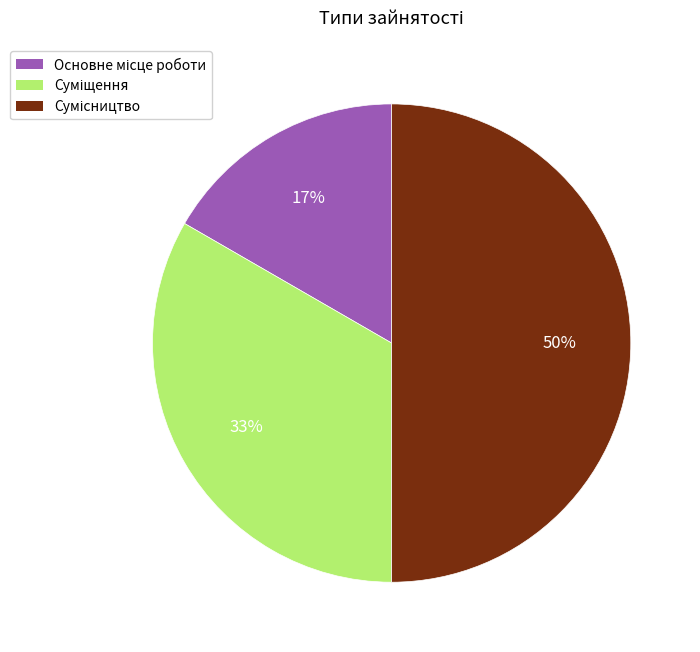

Count the number of slices in the pie.

3